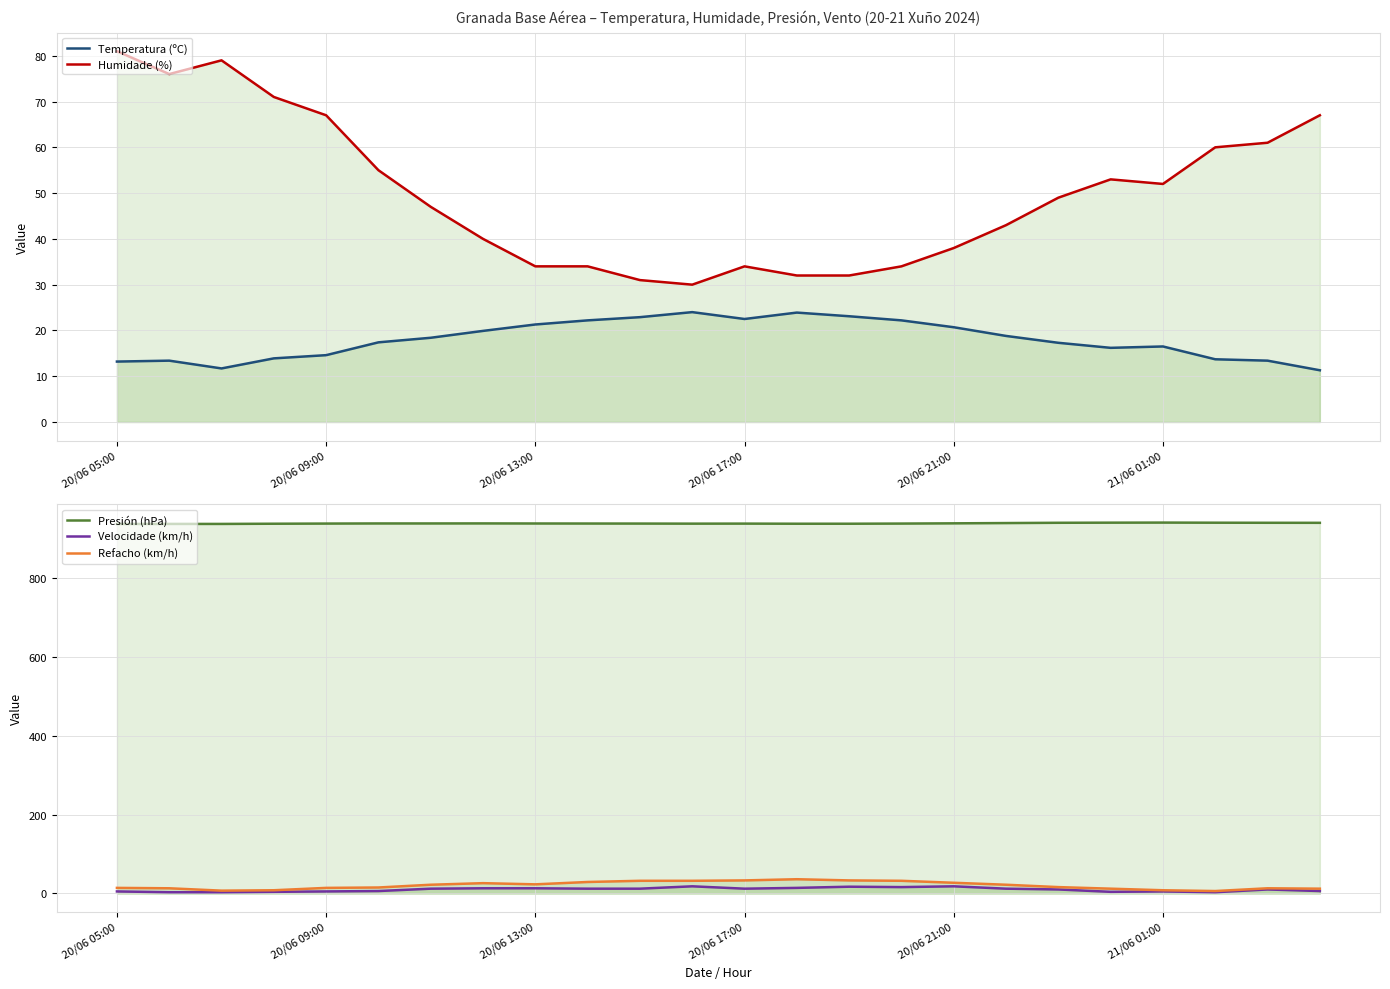

Is the value of Humidade (%) at 19 greater than the value of Refacho (km/h) at 13?

Yes